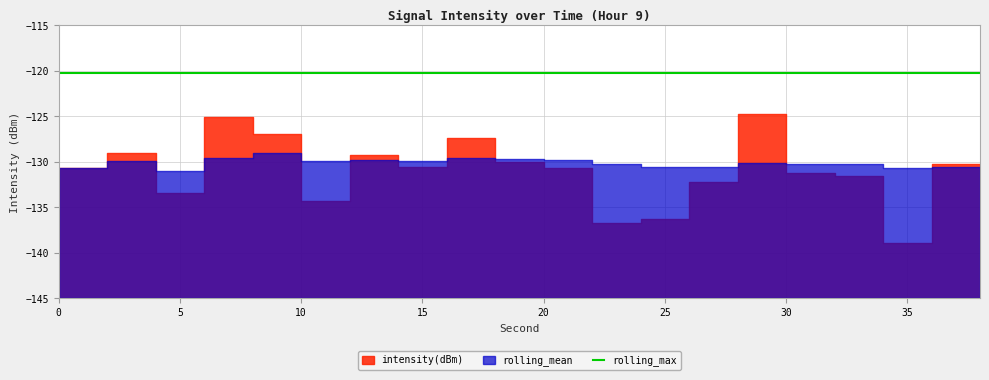

Where do rolling_mean and intensity(dBm) first cross each other?

2 and 4